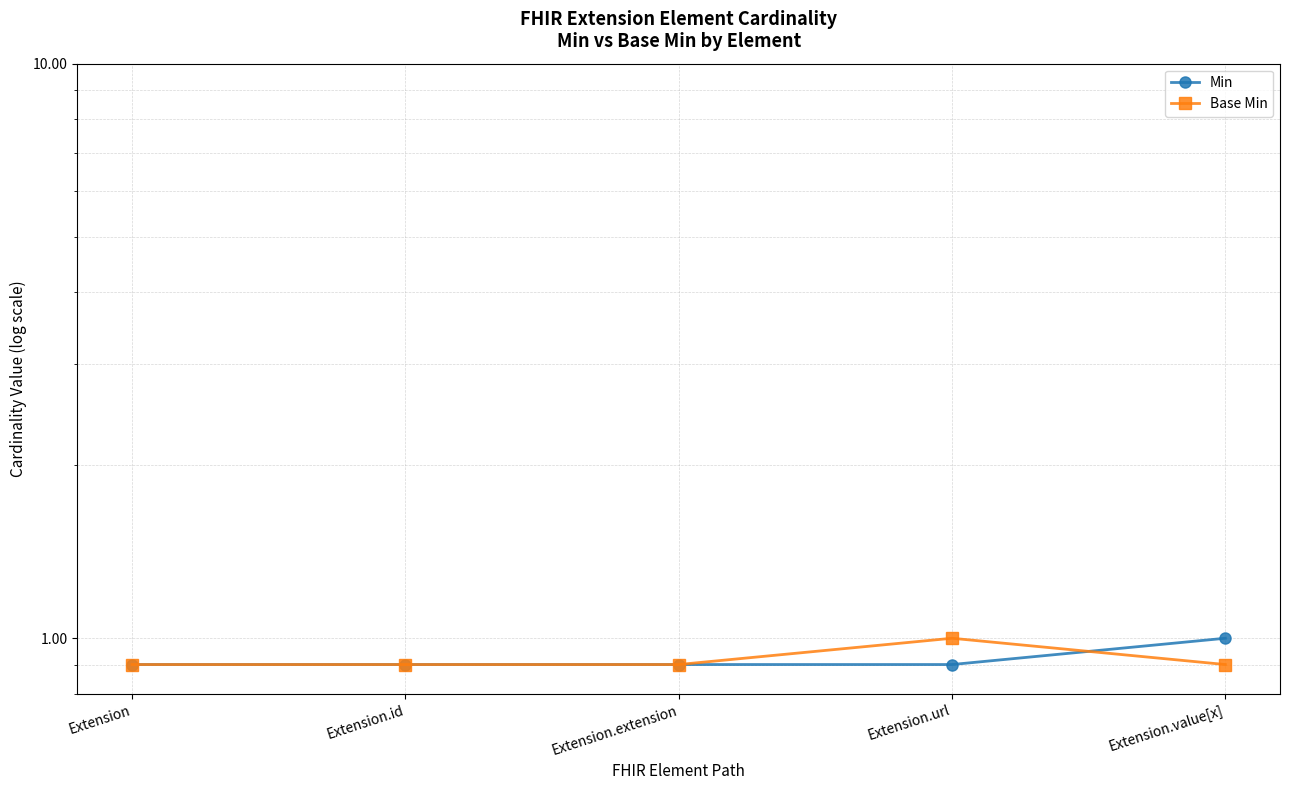

What are all the series names shown in the legend?

Min, Base Min